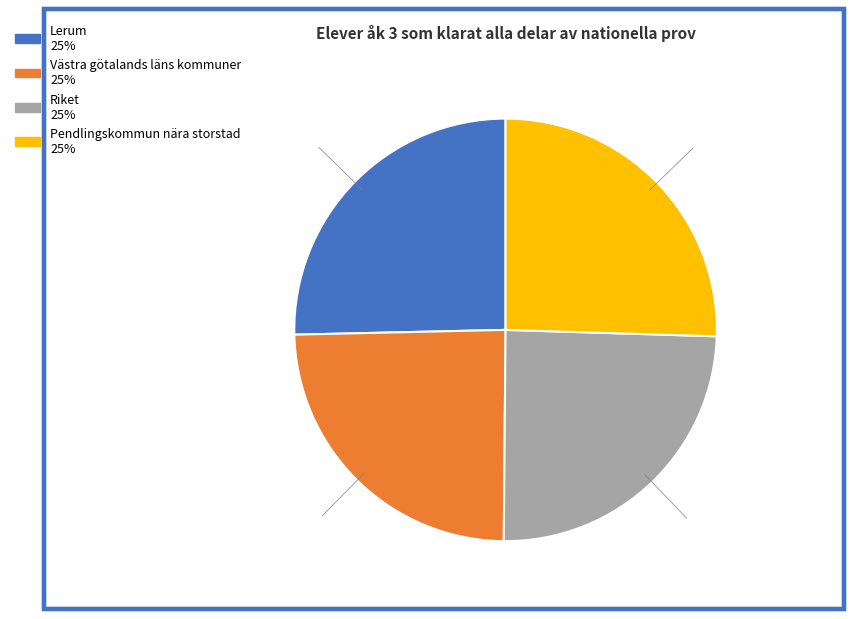

The Västra götalands läns kommuner slice represents 25% of the pie. True or false?

True